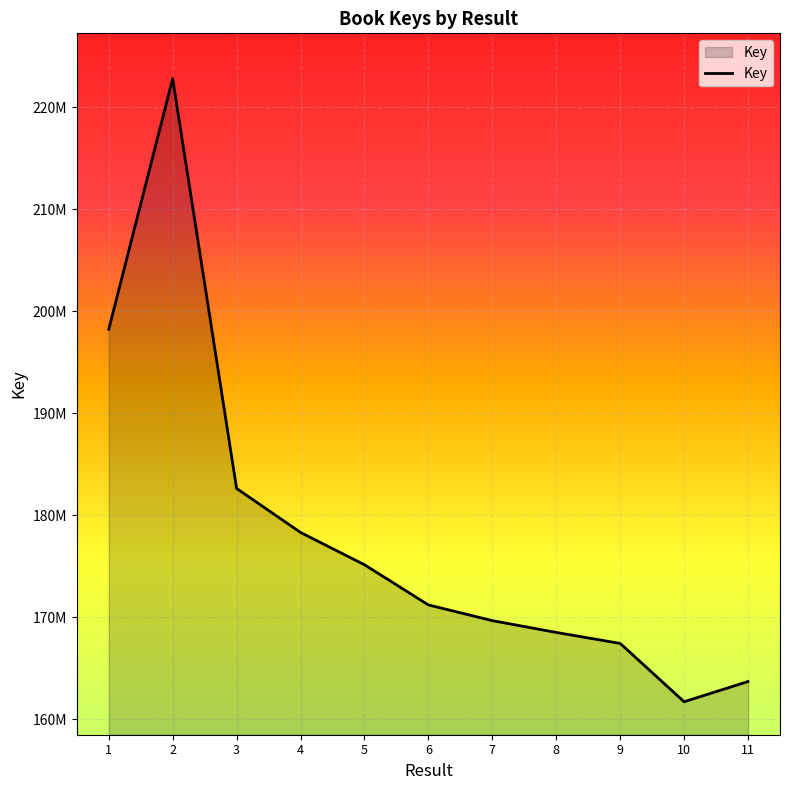

Does the chart display data point markers on the line(s)?

No